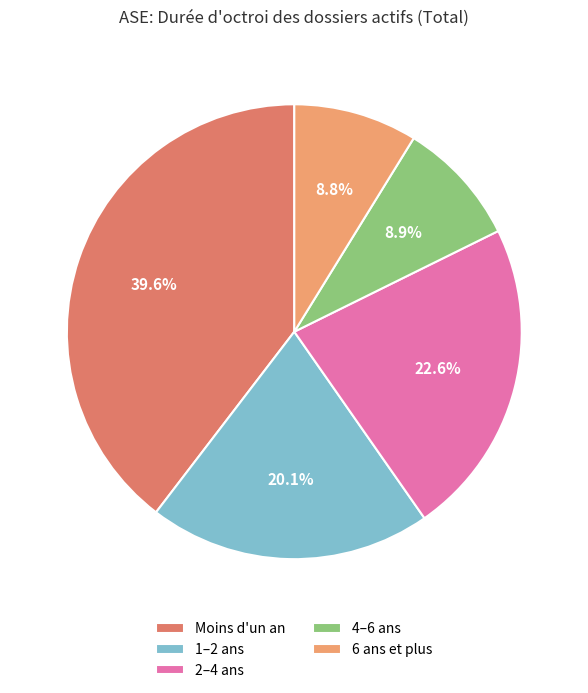

Is 6 ans et plus the majority of the pie?

No